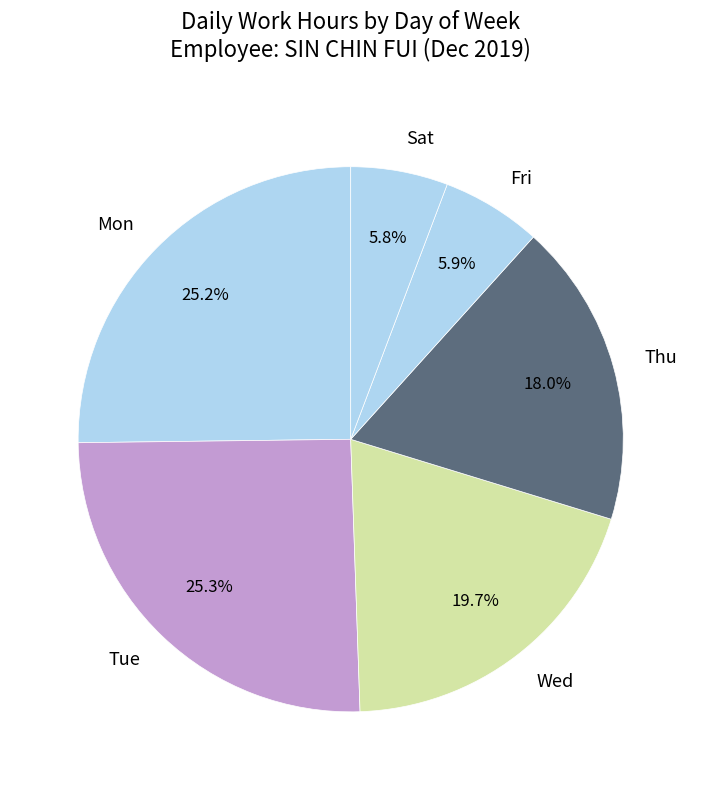

Does Fri account for over 50% of the chart?

No